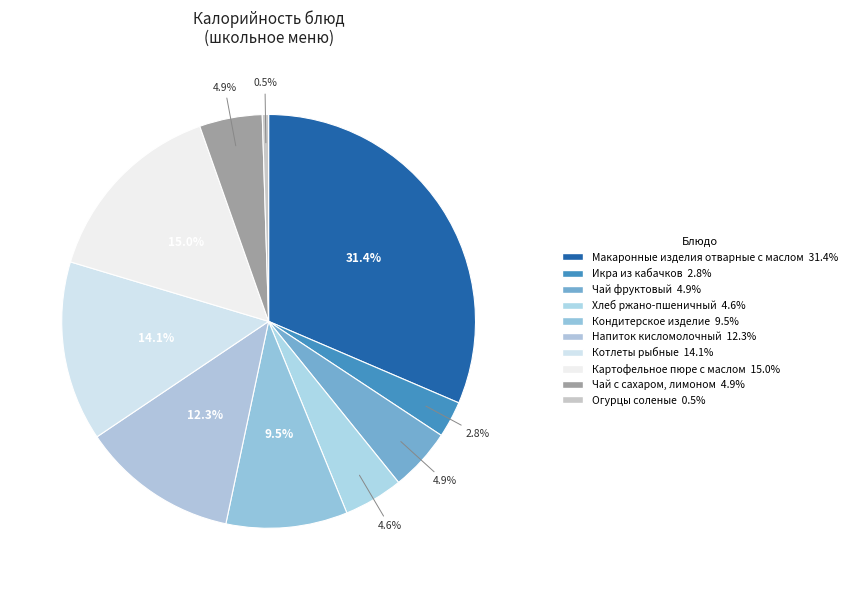

How many segments does this pie chart have?

10